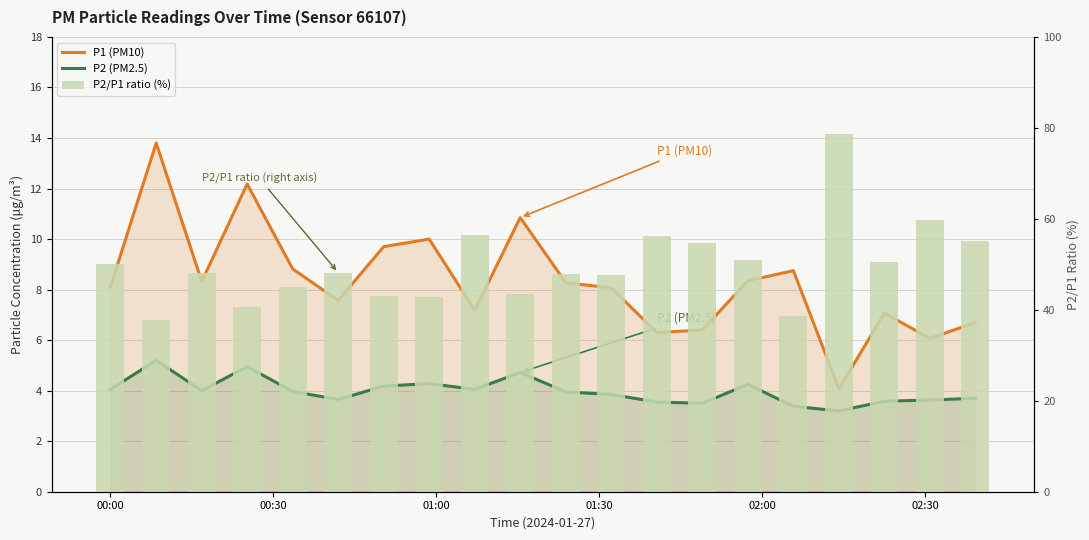

What is the difference between the second highest and second lowest values in the P2/P1 ratio (%) series?

21.2